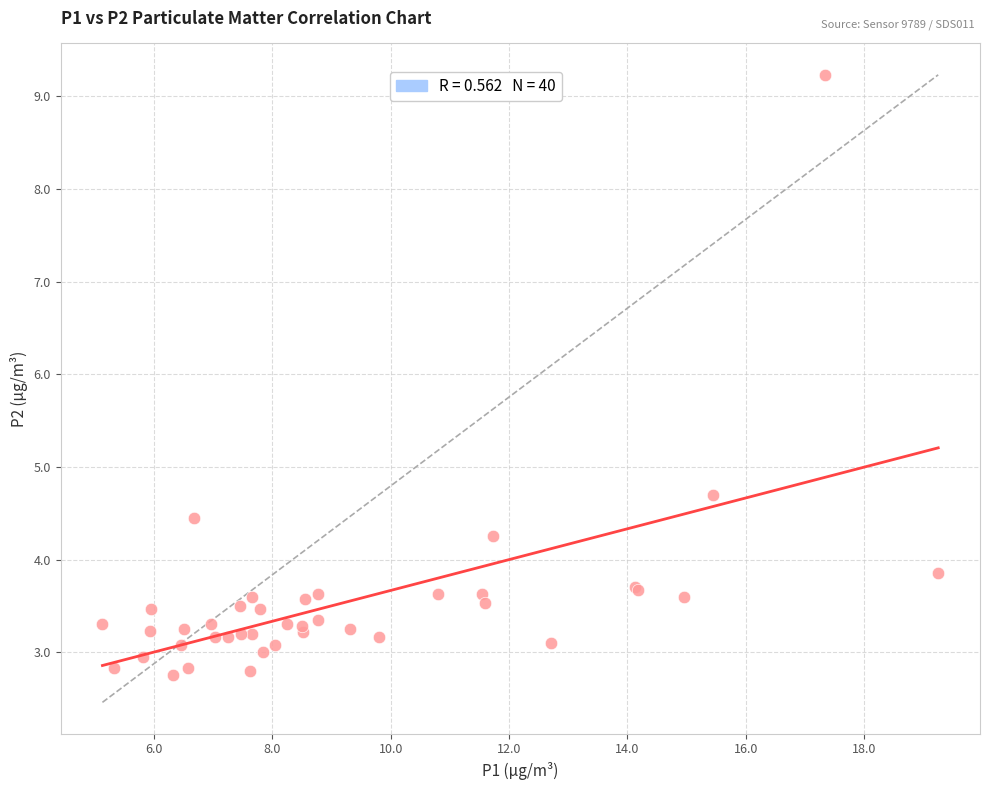

What Y value in the scatter plot is closest to 5?

4.7